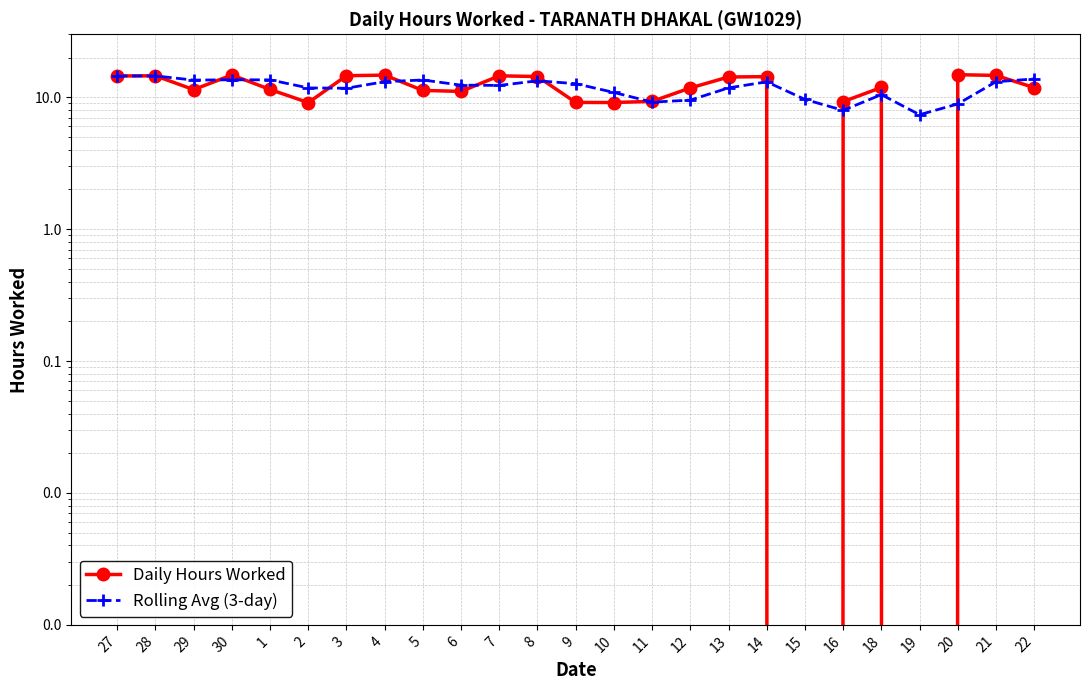

The value of Daily Hours Worked at 30 is 14.7. True or false?

True